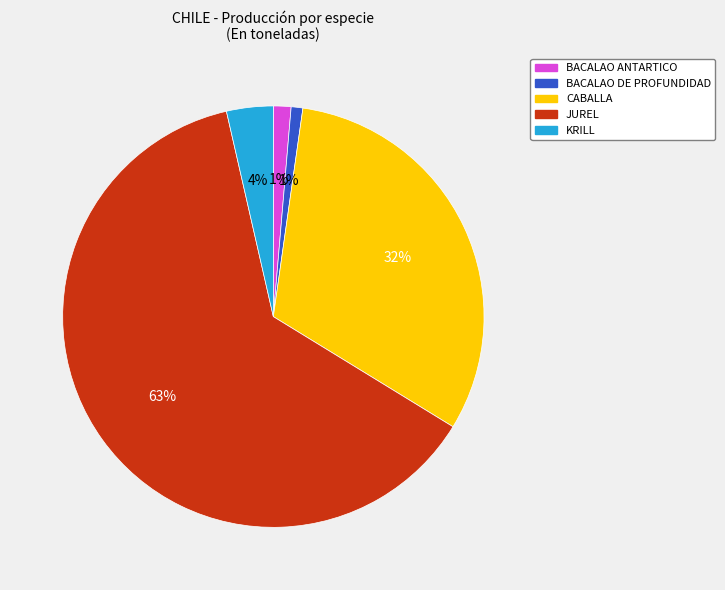

Do BACALAO DE PROFUNDIDAD and JUREL together represent more than half of the pie?

Yes